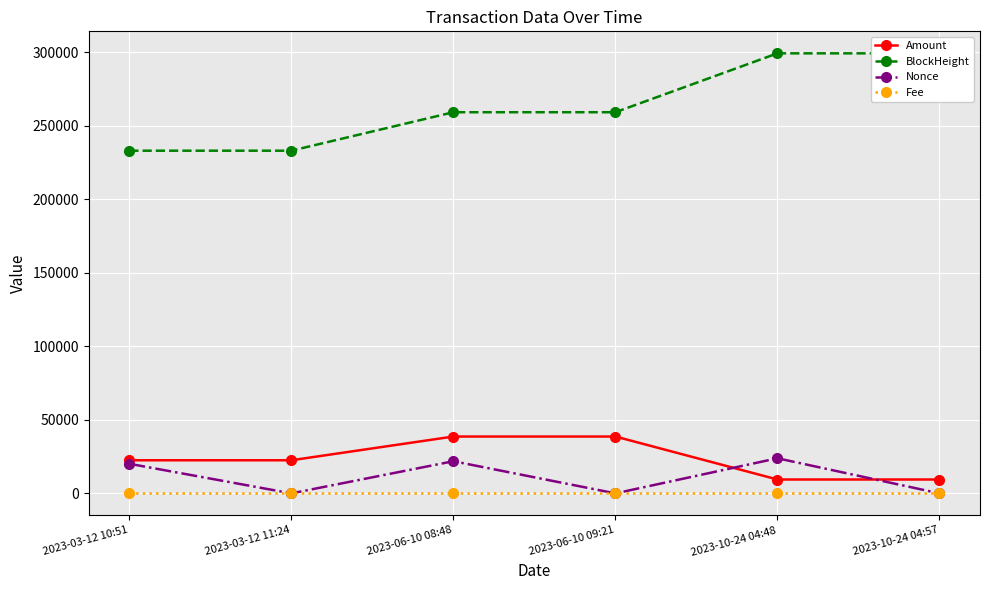

How many lines are shown in the chart?

4